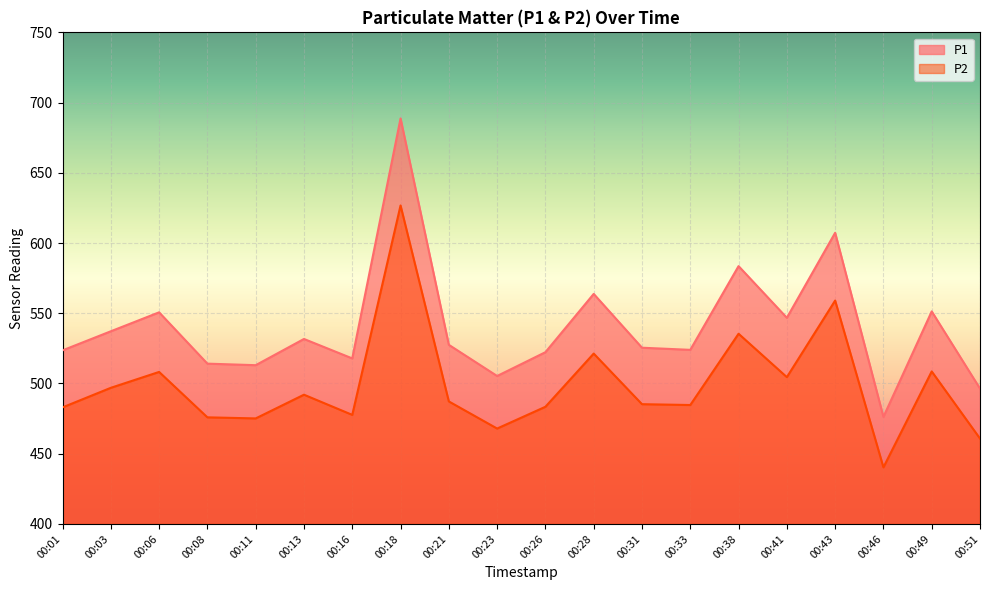

True or false: P1 and P2 intersect in this chart.

False